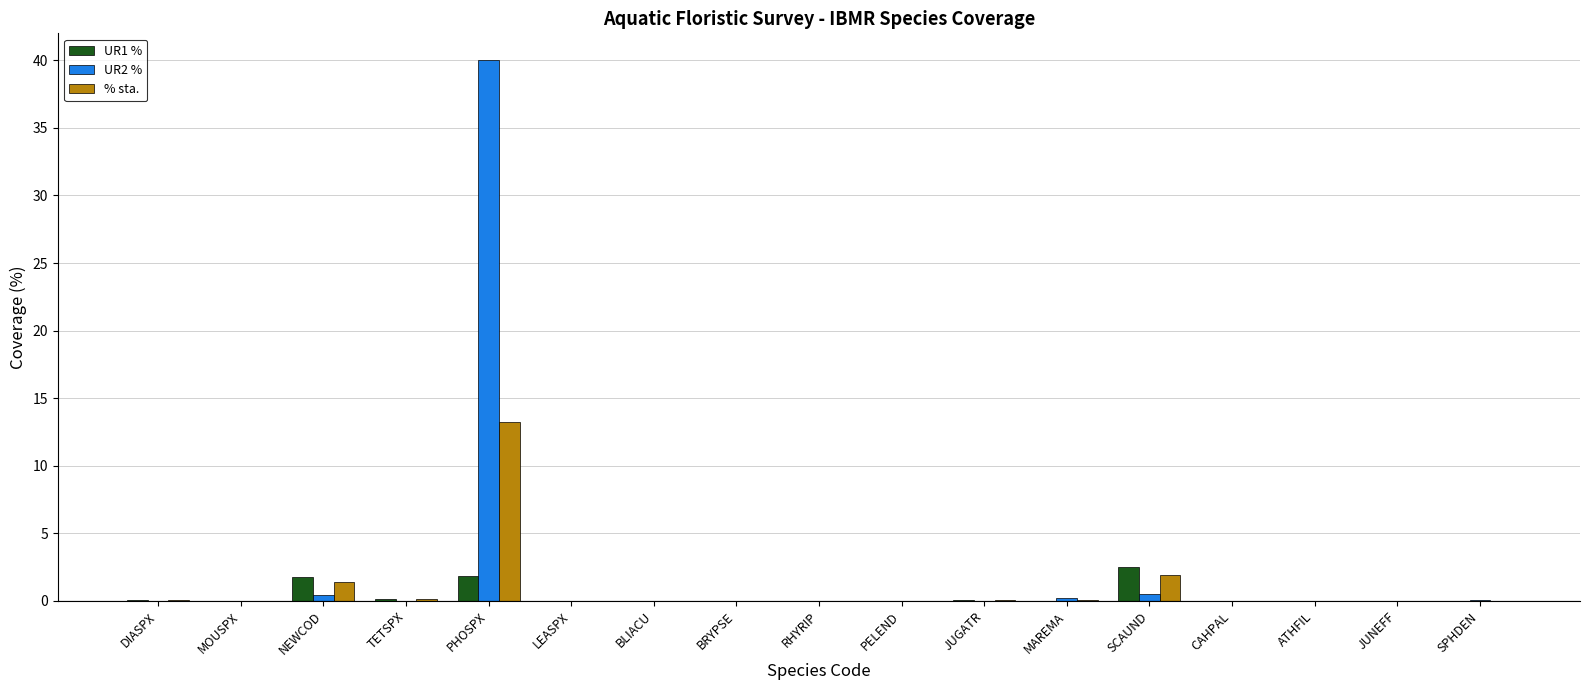

At which label does UR1 % reach its peak?

SCAUND